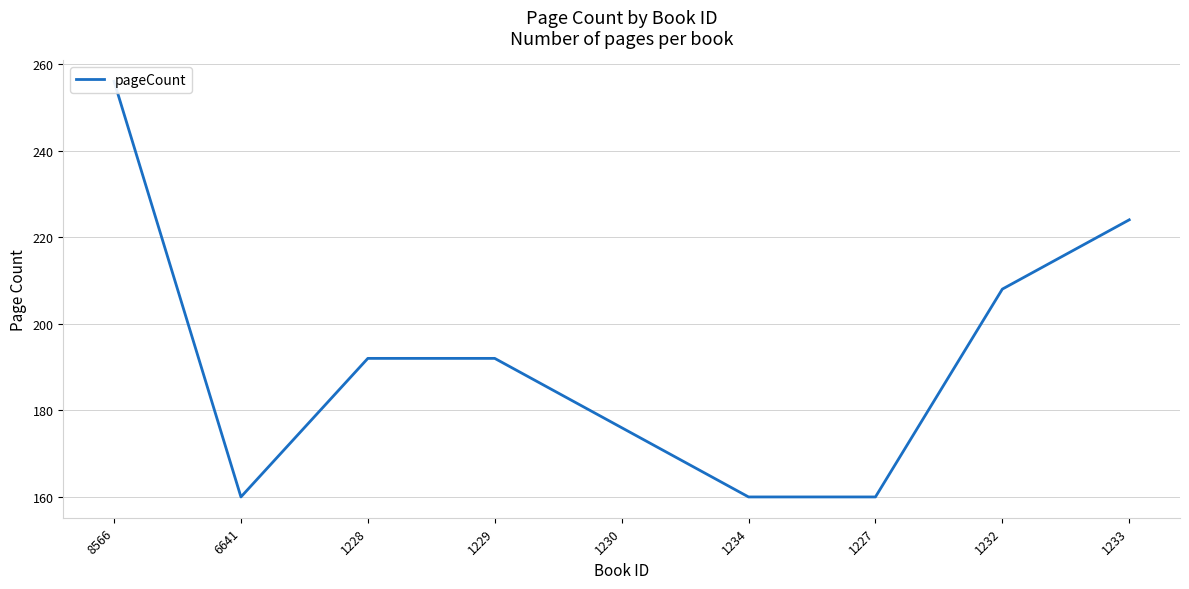

True or false: there are more than 2 points higher than both neighbors.

False